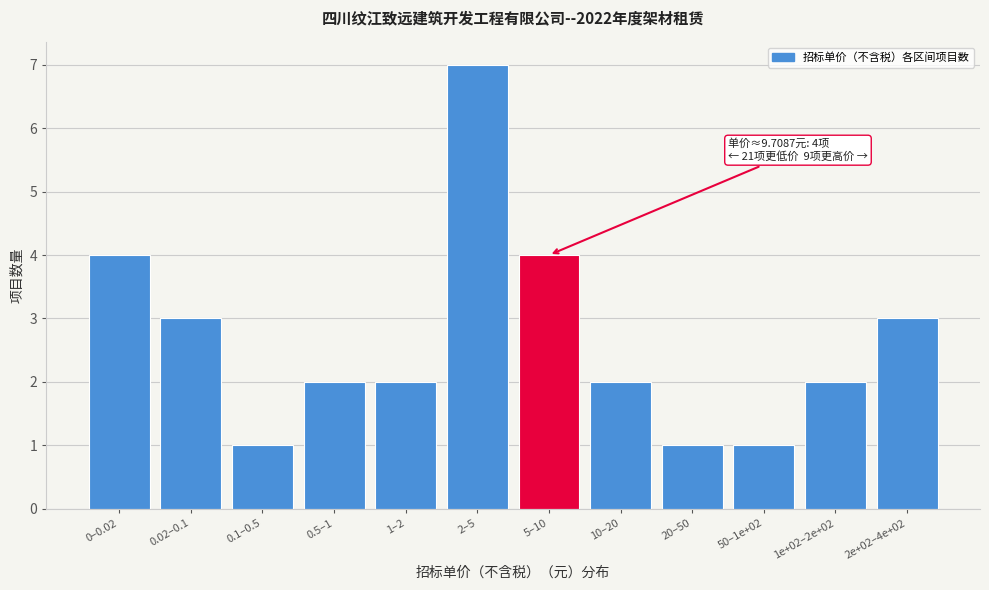

Reading left to right, what are all the values shown in this chart?

4	3	1	2	2	7	4	2	1	1	2	3